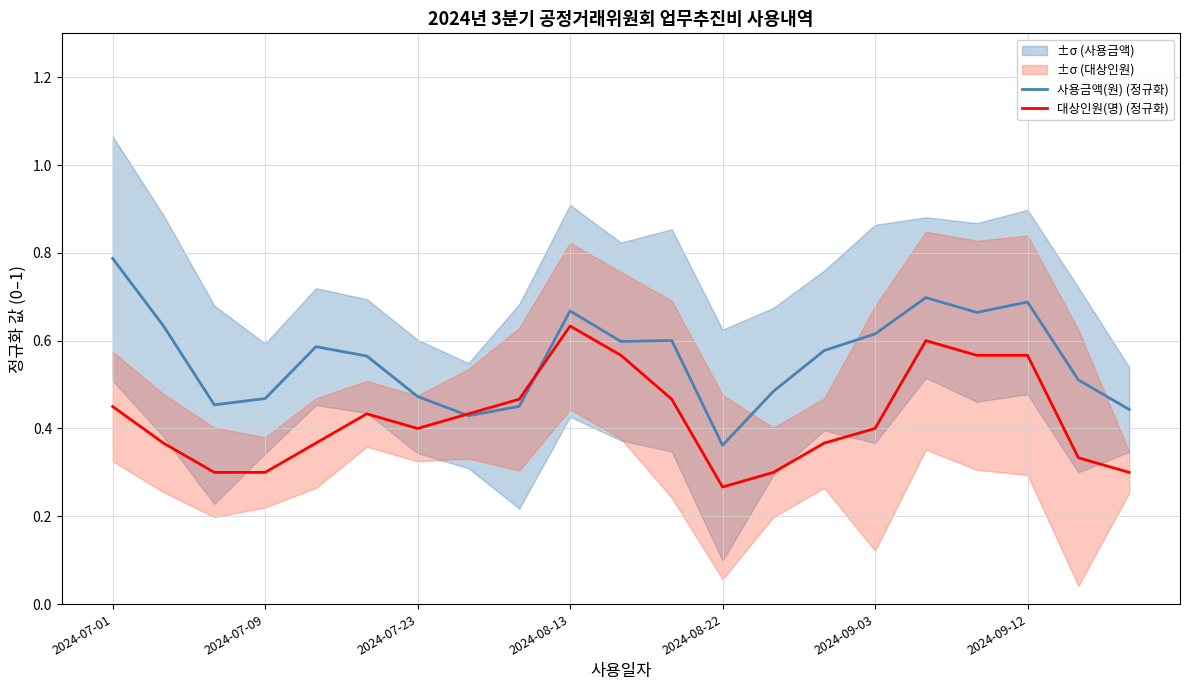

Is this an area chart (filled region under the line)?

No